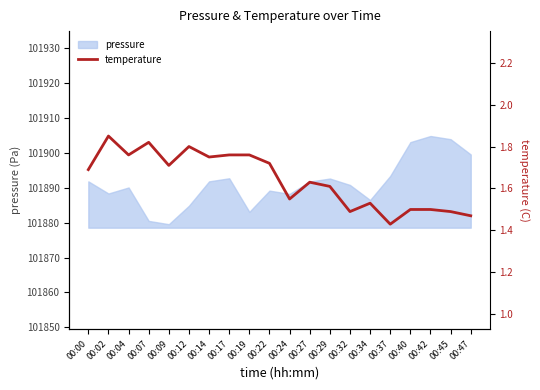

What is the smallest value displayed?

1.4